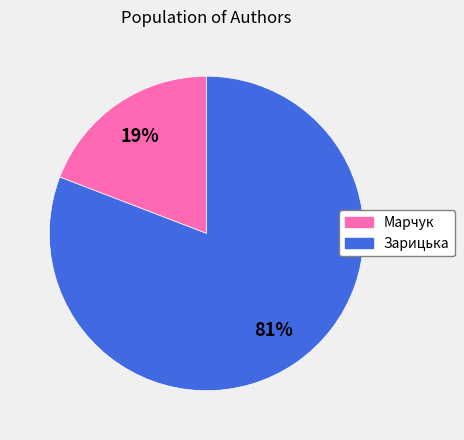

How many segments does this pie chart have?

2